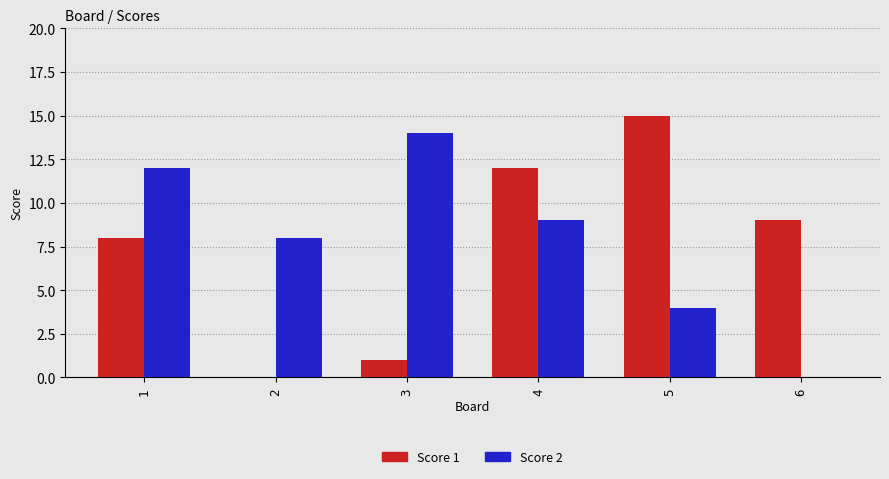

Where is Score 1 nearest to the value 7?

1